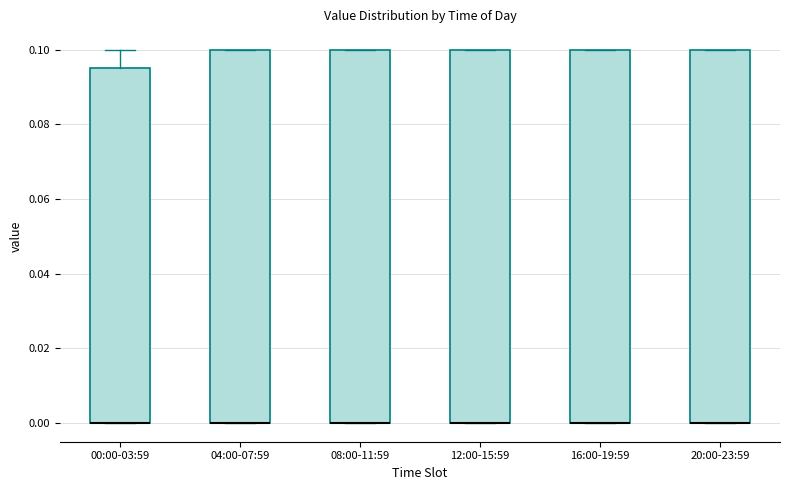

Reading left to right, transcribe this box plot: for each box, give where its median line is, the range the box spans, and where its two whiskers end, as read against the y-axis. The values are not printed on the chart, so give them approximately, as read against the axis.

00:00-03:59: median 0.000 (drawn on the box's lower edge), box 0.000 to 0.096, whiskers 0.000 to 0.100
04:00-07:59: median 0.000 (drawn on the box's lower edge), box 0.000 to 0.100, whiskers 0.000 to 0.100
08:00-11:59: median 0.000 (drawn on the box's lower edge), box 0.000 to 0.100, whiskers 0.000 to 0.100
12:00-15:59: median 0.000 (drawn on the box's lower edge), box 0.000 to 0.100, whiskers 0.000 to 0.100
16:00-19:59: median 0.000 (drawn on the box's lower edge), box 0.000 to 0.100, whiskers 0.000 to 0.100
20:00-23:59: median 0.000 (drawn on the box's lower edge), box 0.000 to 0.100, whiskers 0.000 to 0.100